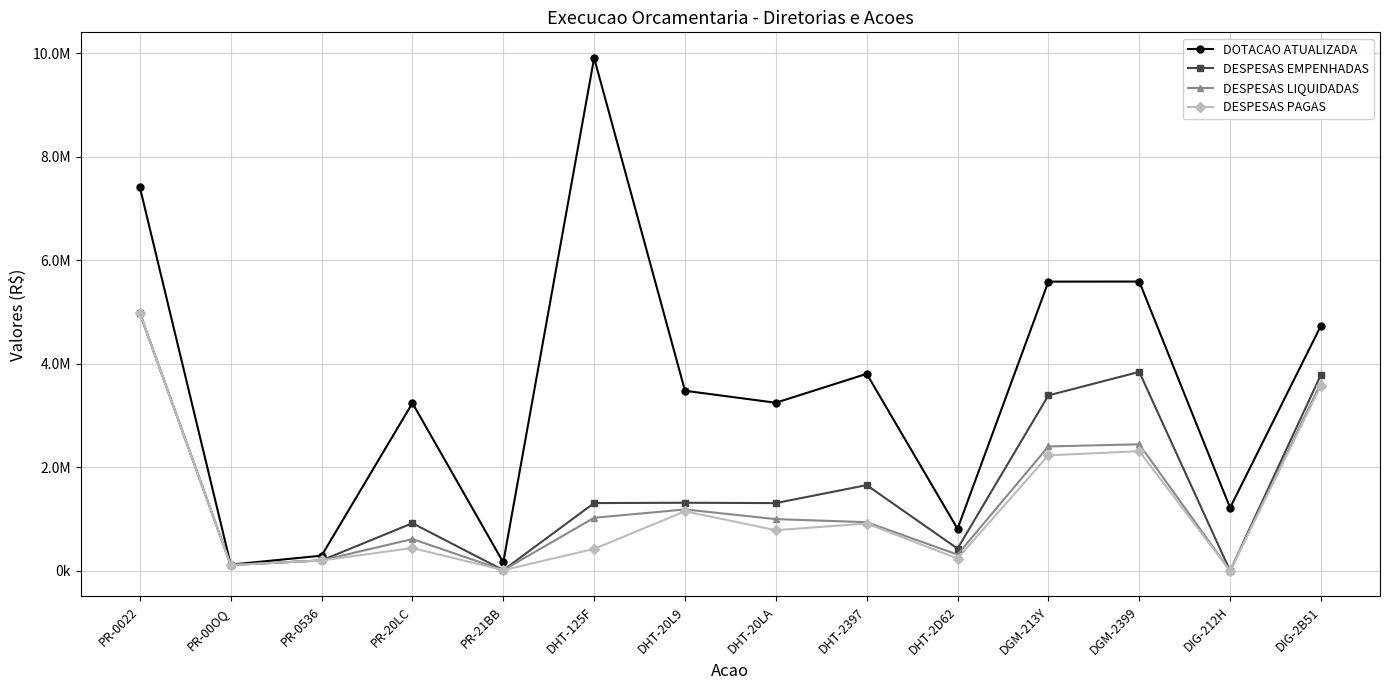

At DHT-20L9, list the series in order from largest to smallest.

DOTACAO ATUALIZADA, DESPESAS EMPENHADAS, DESPESAS LIQUIDADAS, DESPESAS PAGAS